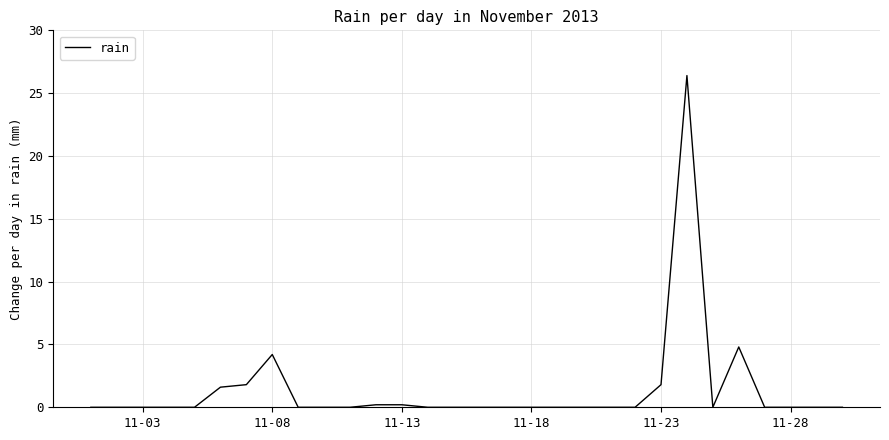

What is the greatest value displayed?

26.4